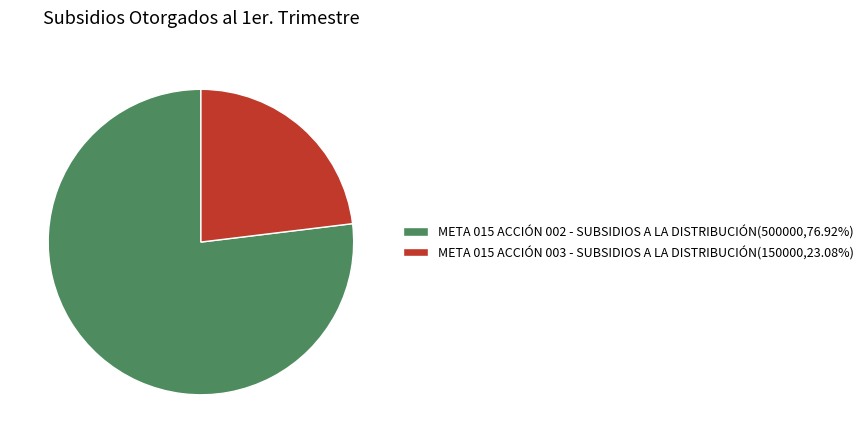

Is META 015 ACCIÓN 002 - SUBSIDIOS A LA DISTRIBUCIÓN the majority of the pie?

Yes